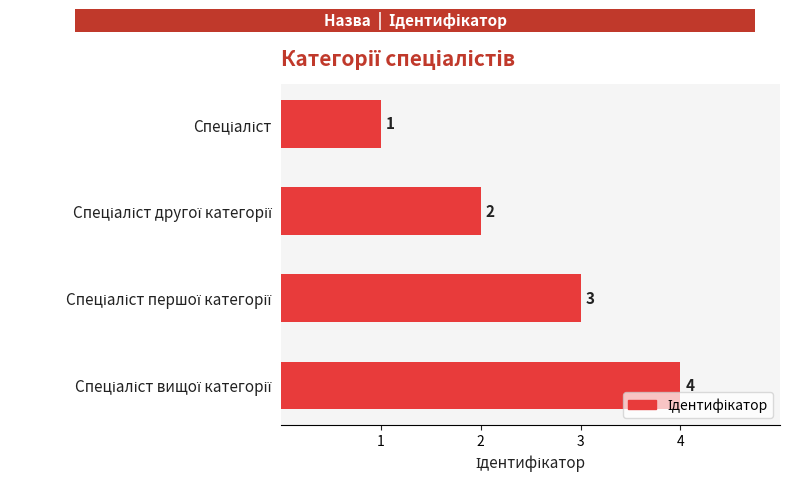

What is the value of the 2nd bar from the top?

2